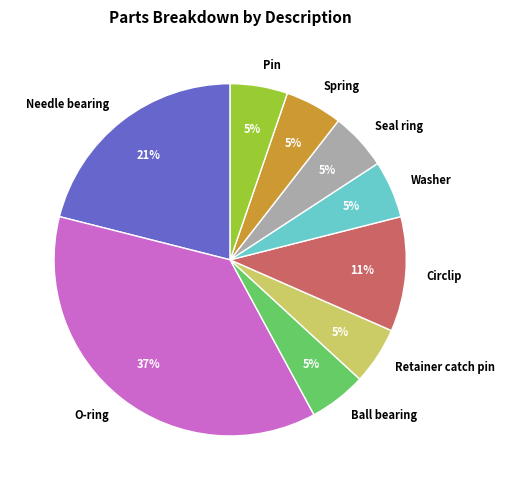

To the nearest percent, what is the combined percentage of Washer and Circlip?

16%